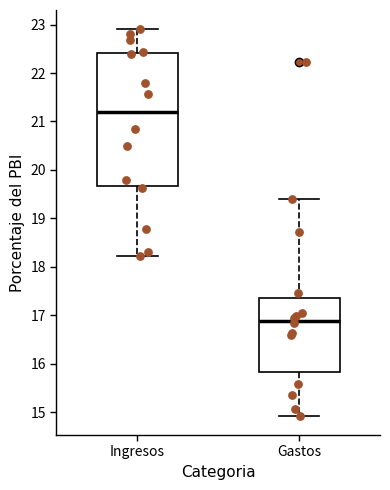

Where does the upper whisker of the box for Ingresos end on the y-axis? The values are not printed on the chart, so give them approximately, as read against the axis.

22.9